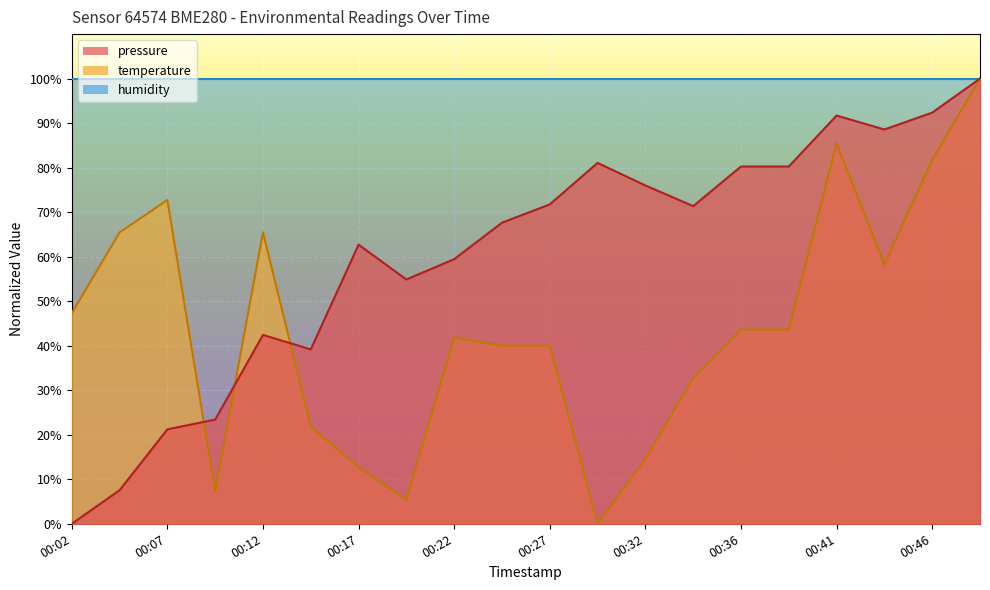

Where is the first local minimum for pressure?

00:14